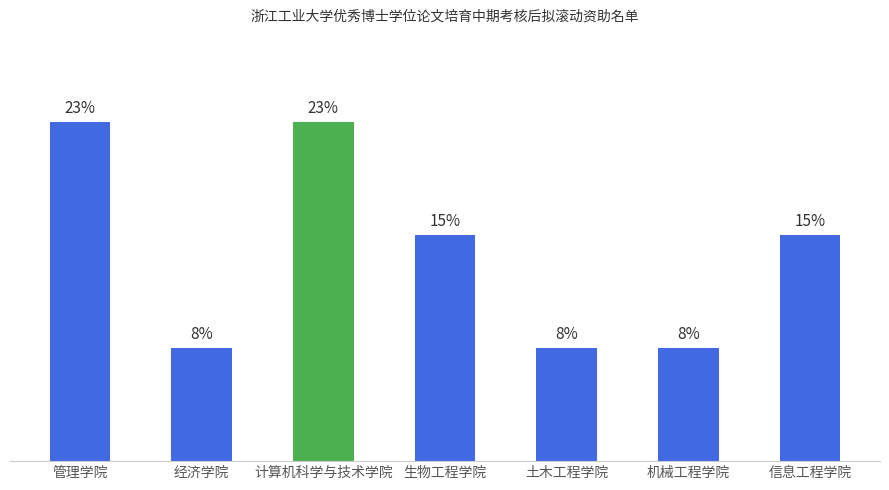

Does the chart contain any negative values?

No